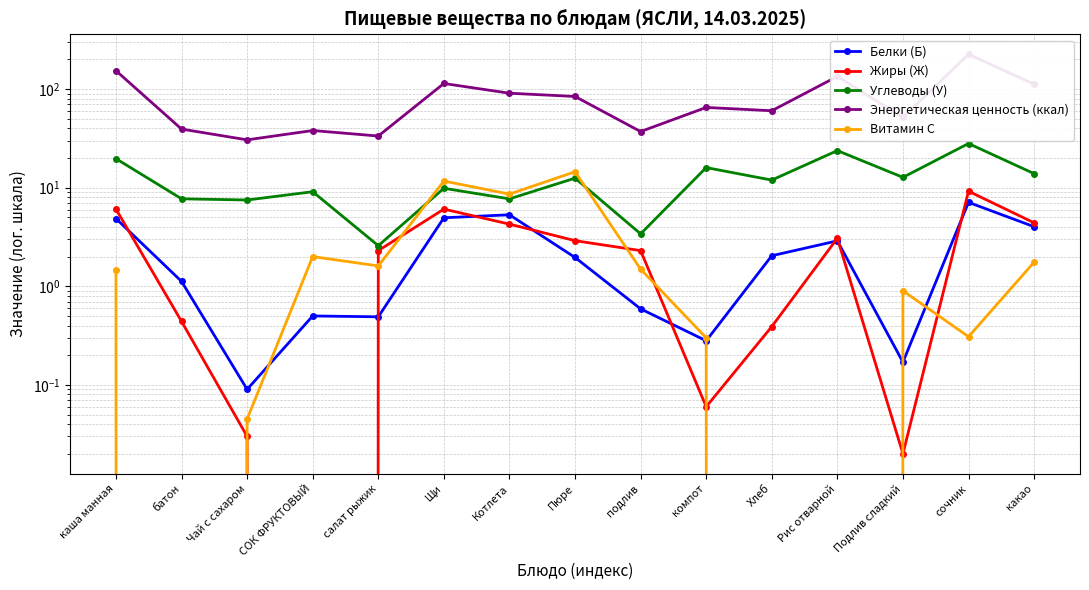

What is the difference between the Энергетическая ценность (ккал) values at Рис отварной and Хлеб?

74.1